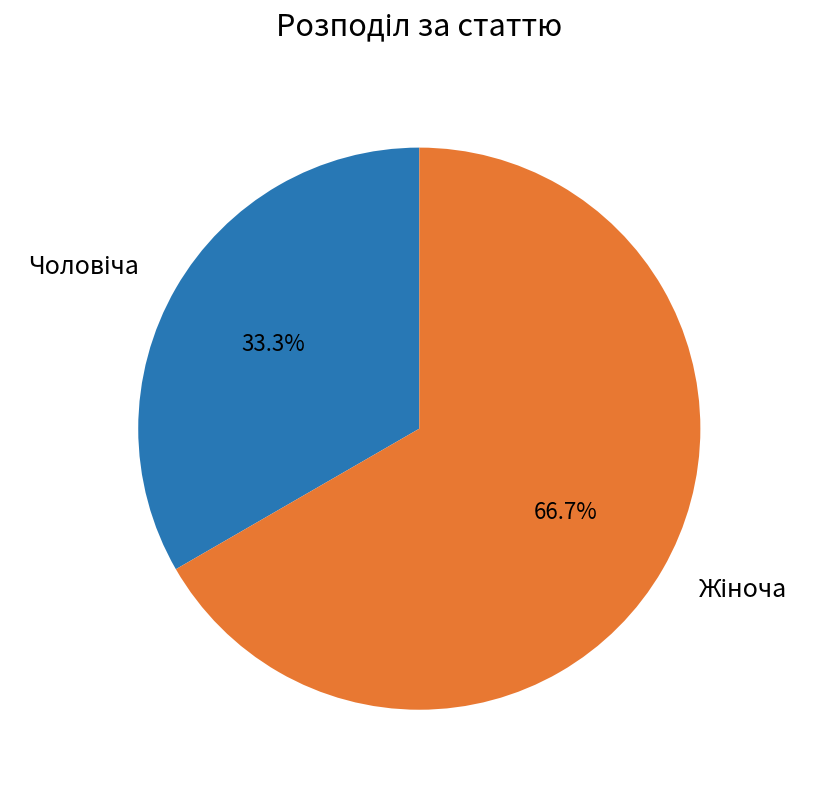

Does any single category account for the majority?

Yes